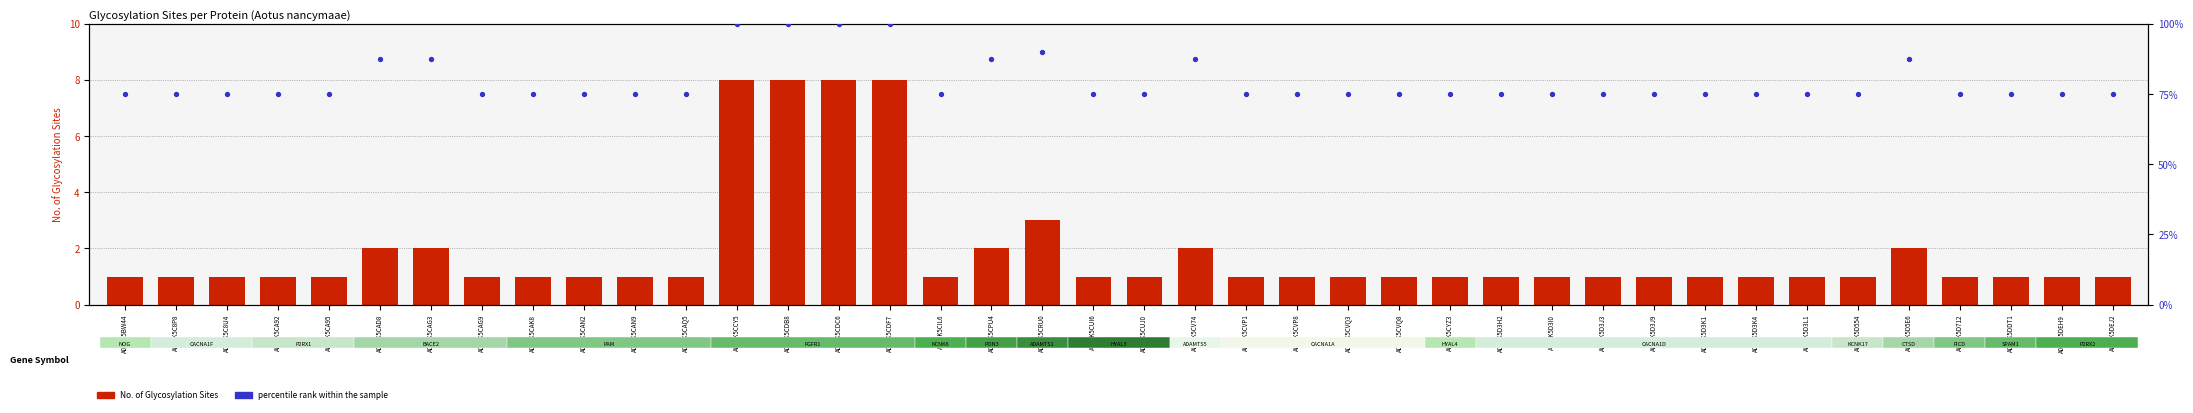

At how many categories does at least one series exceed 60?

40